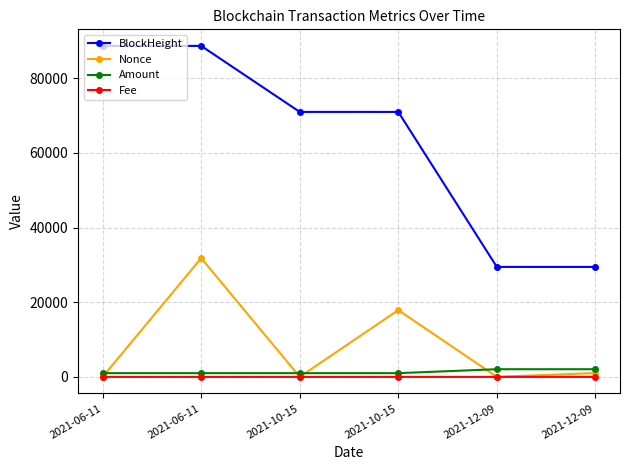

Reading left to right, what are all the values shown in this chart?

BlockHeight: 88662.0	88657.0	70974.0	70970.0	29456.0	29453.0
Nonce: 2.0	31815.0	1.0	17887.0	0.0	1027.0
Amount: 1003.2	1003.3	999.5	999.5	2054.1	2055.1
Fee: 0.0	0.1	0.0	0.0	0.0	0.0